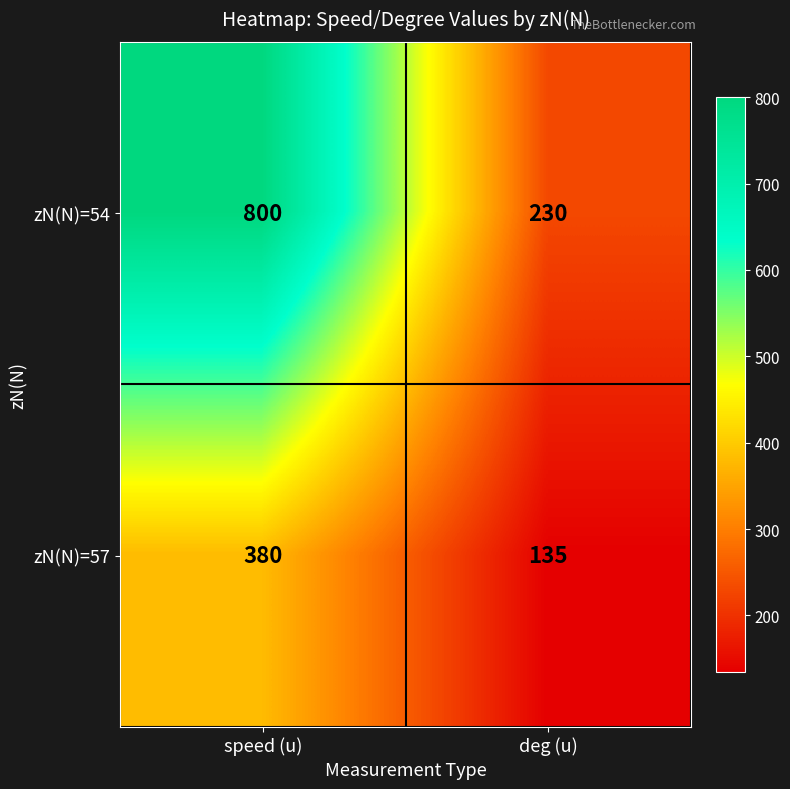

What value does the zN(N)=54 series have at speed (u), to the nearest 100?

800